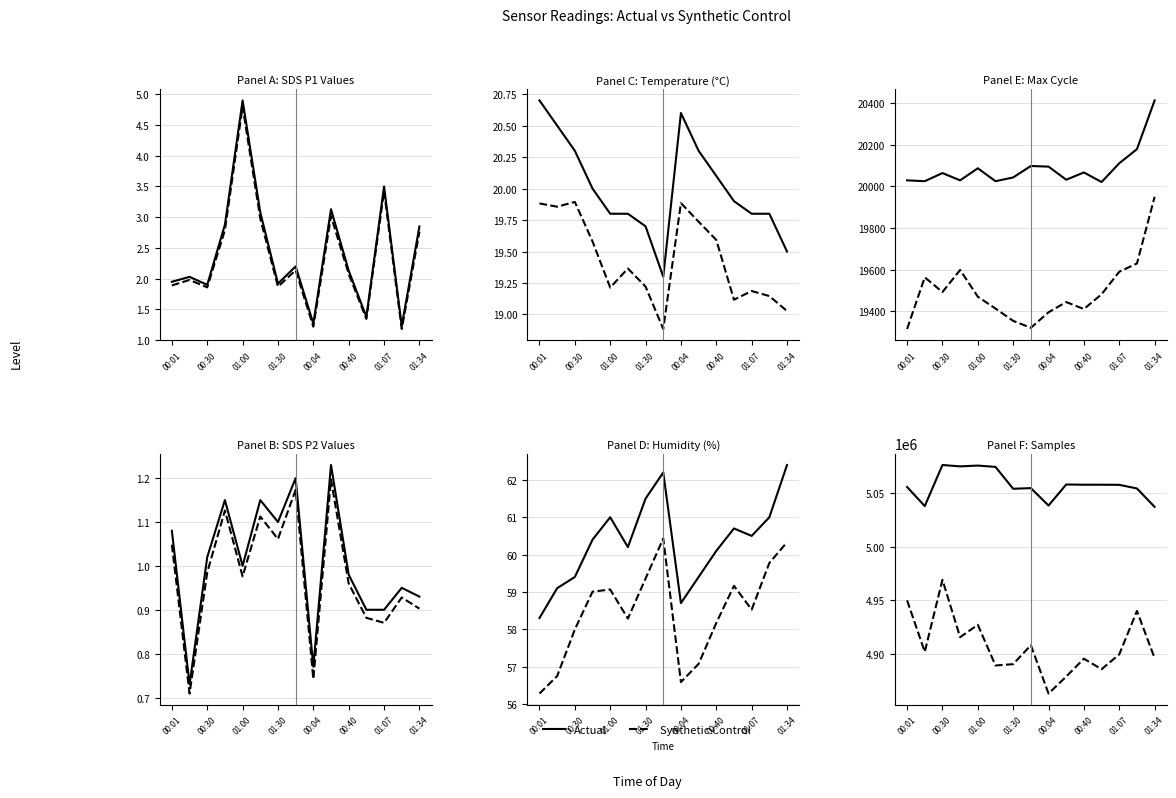

What is the minimum value shown in the chart?

0.7